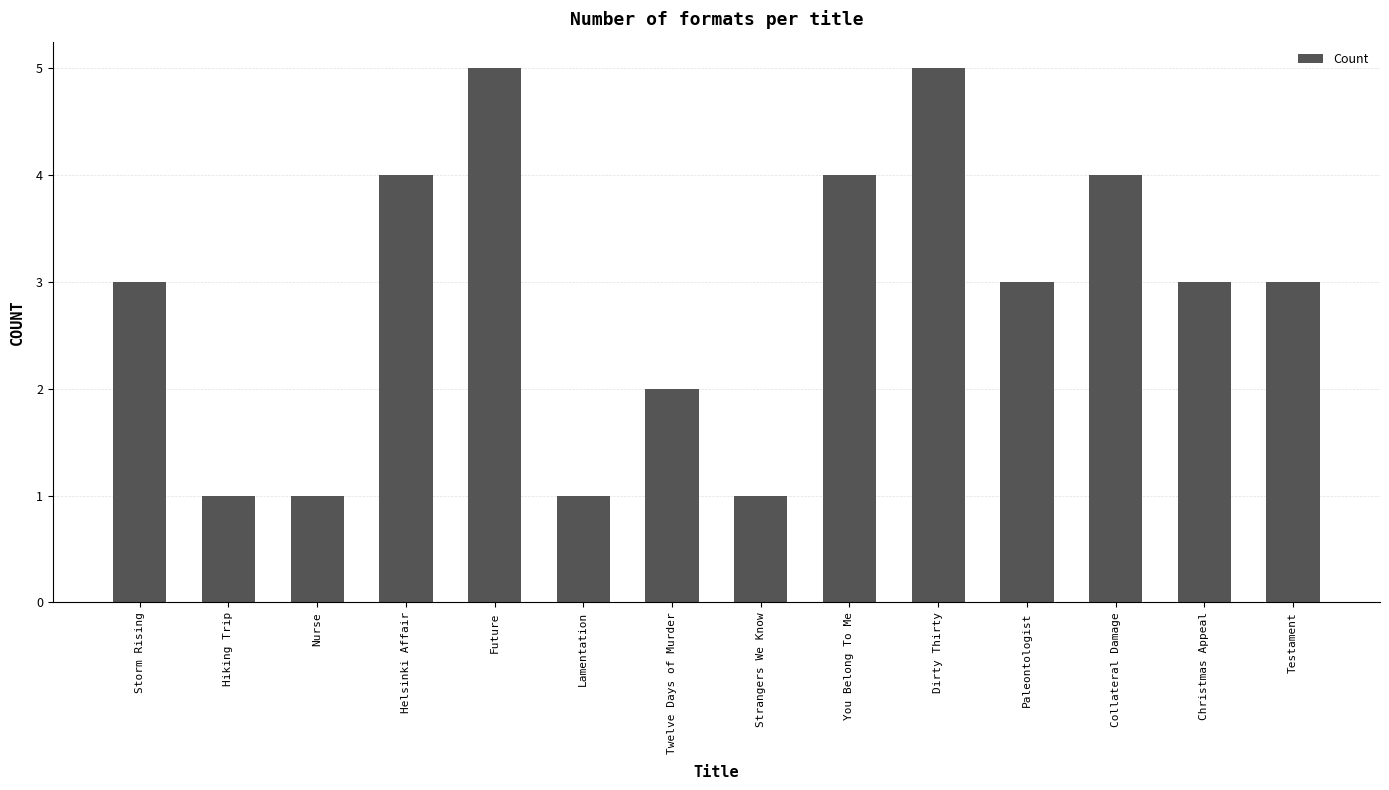

Reading right to left, what are all the values shown in this chart?

Testament=3	Christmas Appeal=3	Collateral Damage=4	Paleontologist=3	Dirty Thirty=5	You Belong To Me=4	Strangers We Know=1	Twelve Days of Murder=2	Lamentation=1	Future=5	Helsinki Affair=4	Nurse=1	Hiking Trip=1	Storm Rising=3